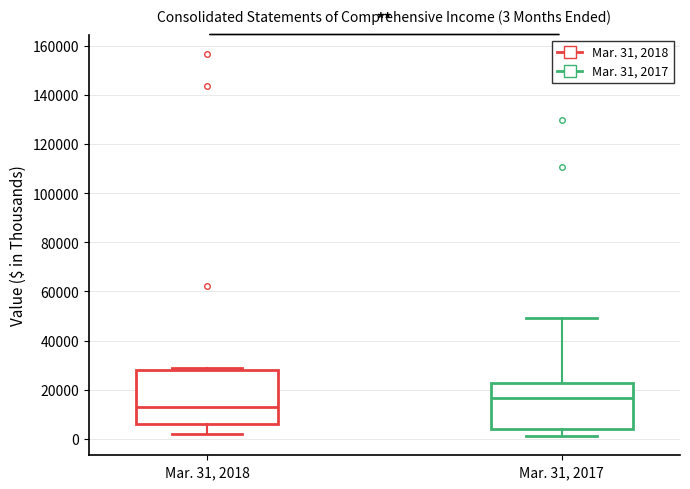

Which box has the highest median line?

Mar. 31, 2017